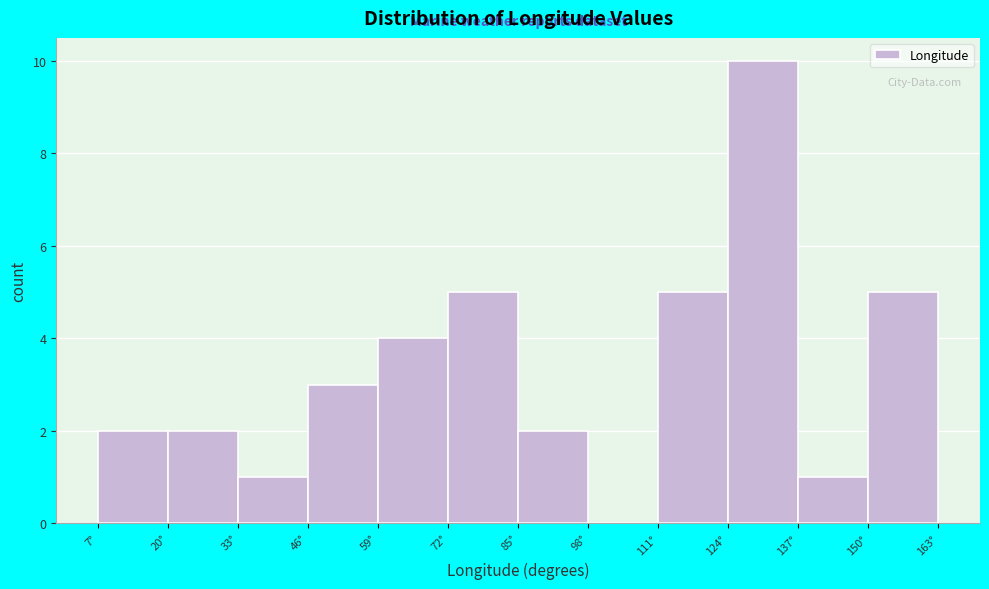

Reading left to right, transcribe this chart: for each bar, give the range it covers on the x-axis and its height. Neither the bar edges nor the heights are printed on the chart, so give them approximately, as read against the axes.

8 to 20: 2
20 to 34: 2
34 to 46: 1
46 to 60: 3
60 to 72: 4
72 to 86: 5
86 to 98: 2
98 to 112: 0
112 to 124: 5
124 to 138: 10
138 to 150: 1
150 to 164: 5